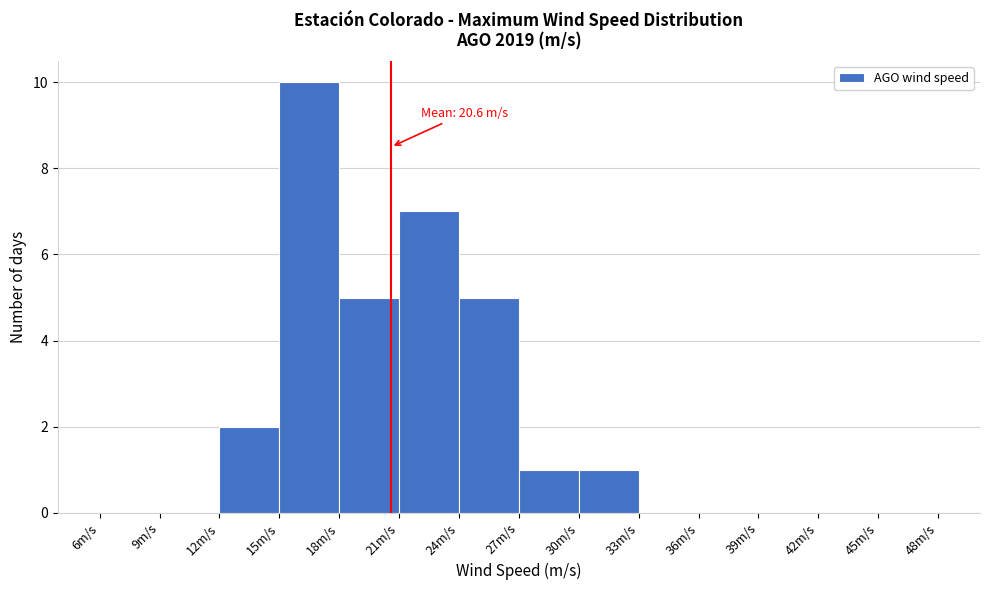

Which range on the x-axis has the tallest bar?

15 to 18